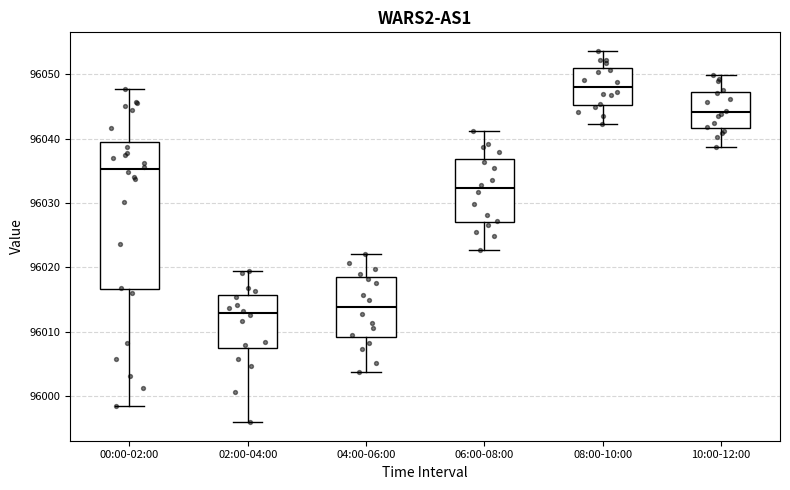

Reading left to right, transcribe this box plot: for each box, give where its median line is, the range the box spans, and where its two whiskers end, as read against the y-axis. The values are not printed on the chart, so give them approximately, as read against the axis.

00:00-02:00: median 96035, box 96017 to 96039, whiskers 95999 to 96048
02:00-04:00: median 96013, box 96007 to 96016, whiskers 95996 to 96019
04:00-06:00: median 96014, box 96009 to 96018, whiskers 96004 to 96022
06:00-08:00: median 96032, box 96027 to 96037, whiskers 96023 to 96041
08:00-10:00: median 96048, box 96045 to 96051, whiskers 96042 to 96054
10:00-12:00: median 96044, box 96042 to 96047, whiskers 96039 to 96050